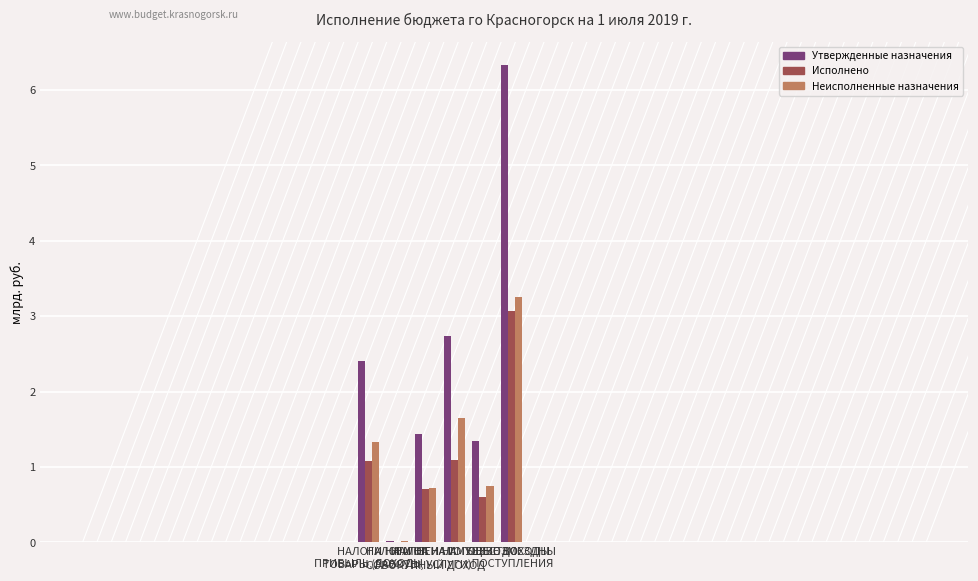

True or false: Утвержденные назначения has a value of 2.7 at НАЛОГ НА ИМУЩЕСТВО.

True